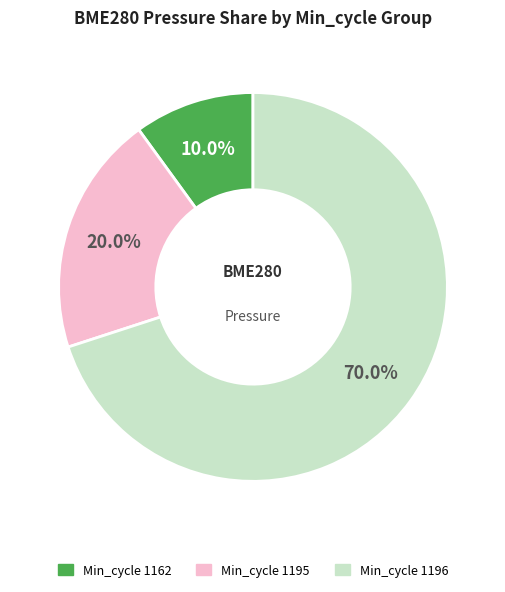

Is there a majority slice in this chart?

Yes